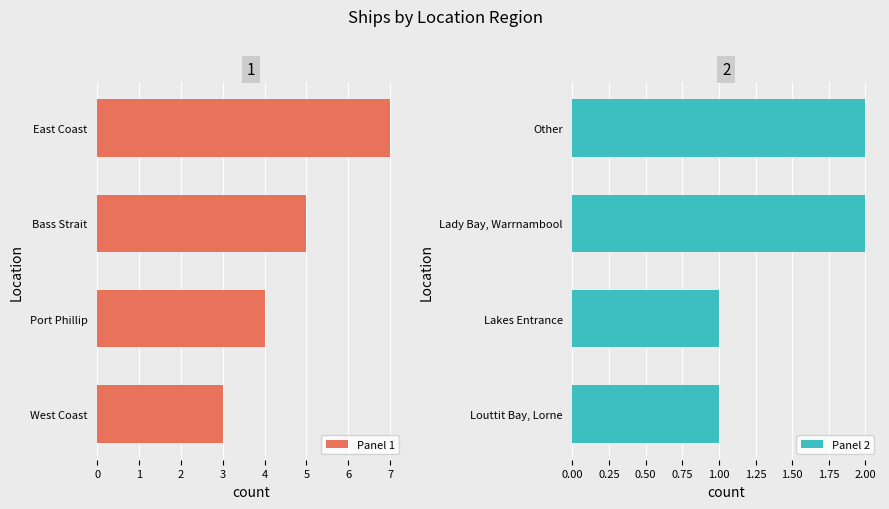

How many bars are there in total?

8